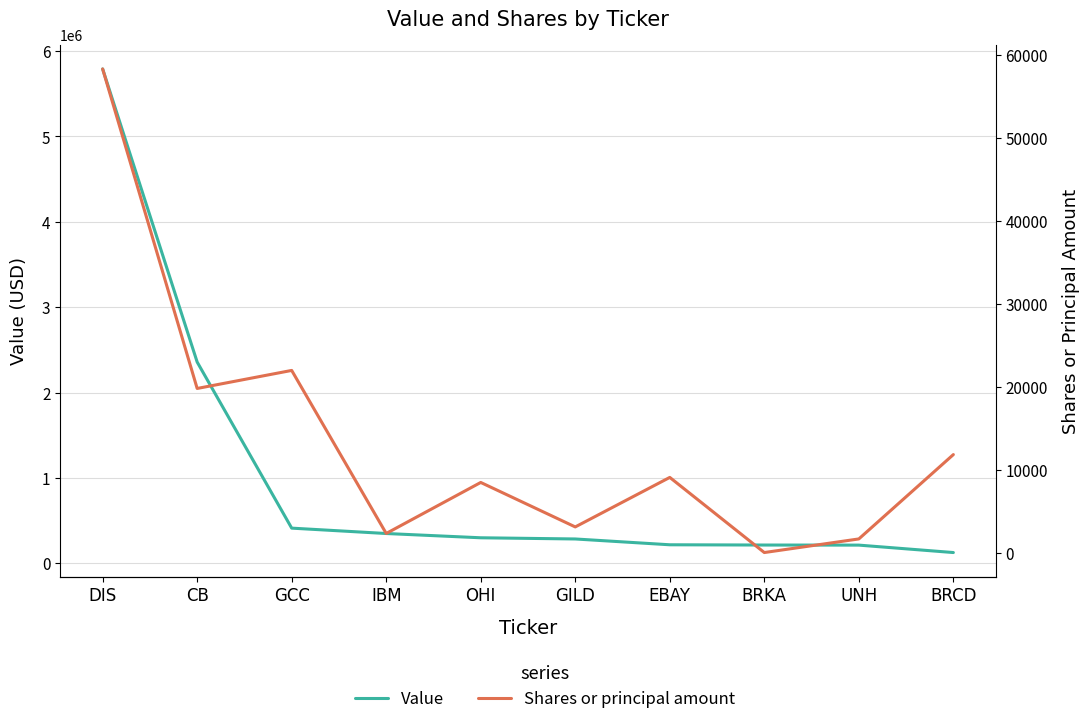

True or false: Shares or principal amount has more than 0 interior local peaks.

True